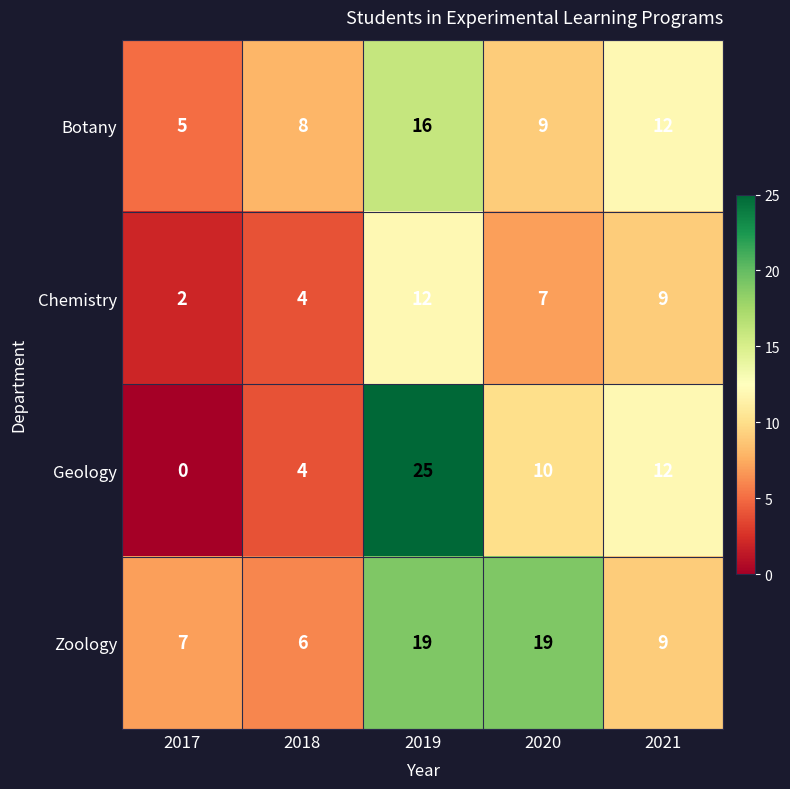

Count the number of data series in this chart.

4